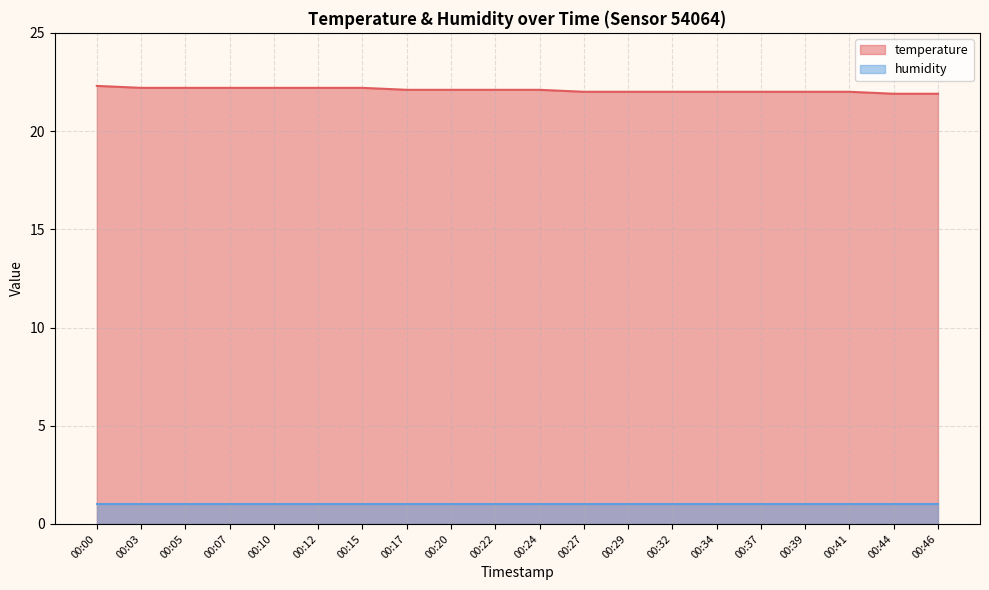

How many lines are shown in the chart?

2